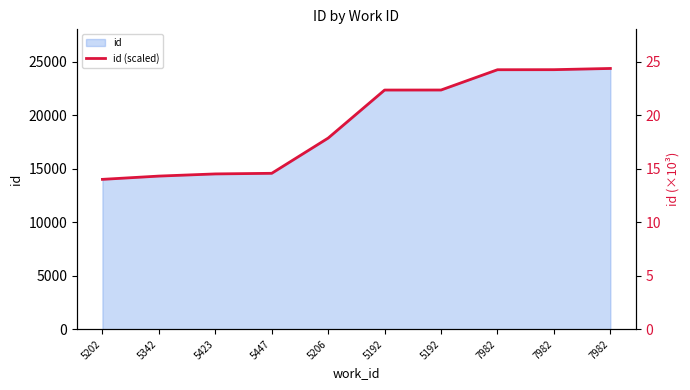

How many data points are less than 22?

5